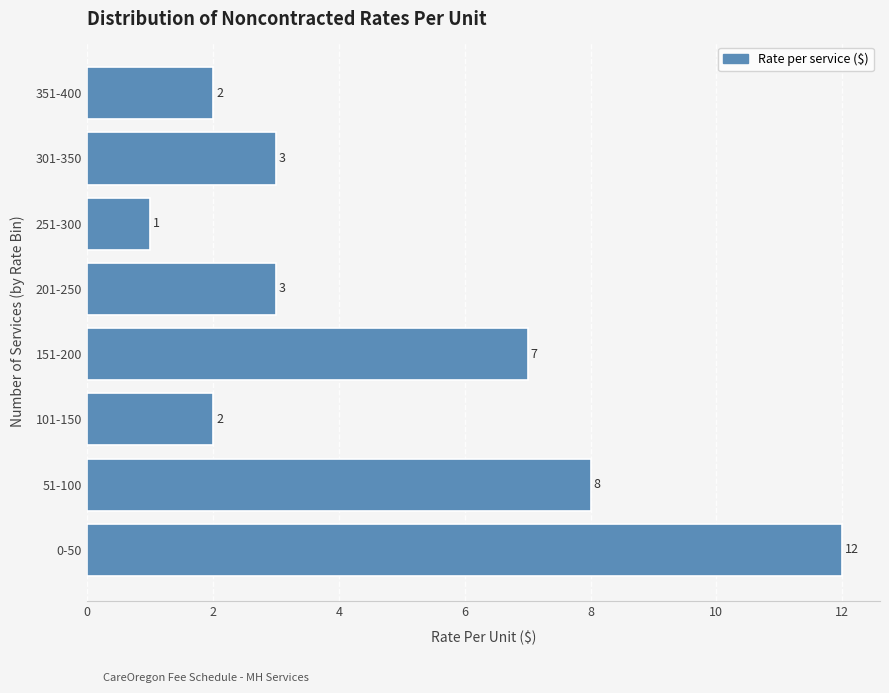

Reading bottom to top, extract all data points from this chart.

12	8	2	7	3	1	3	2